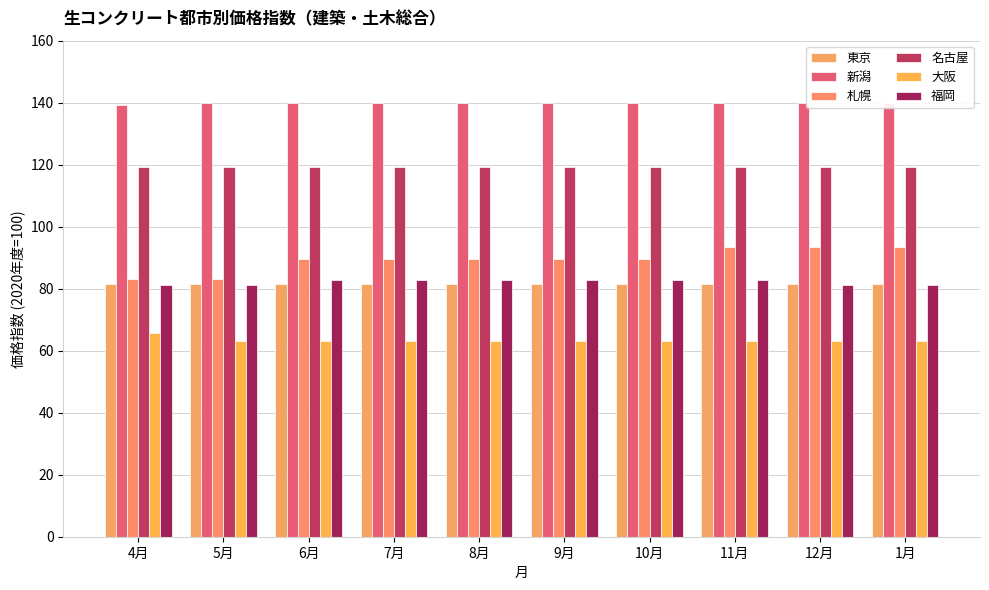

At which category is the sum across all series the highest?

11月